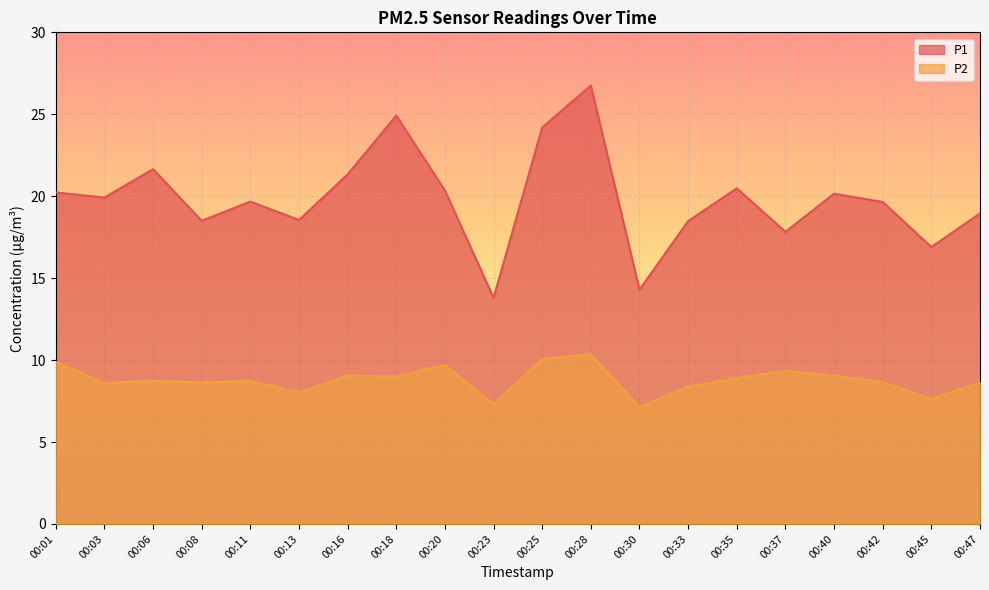

What is the value of the P2 point at the 11th from the left?

10.1